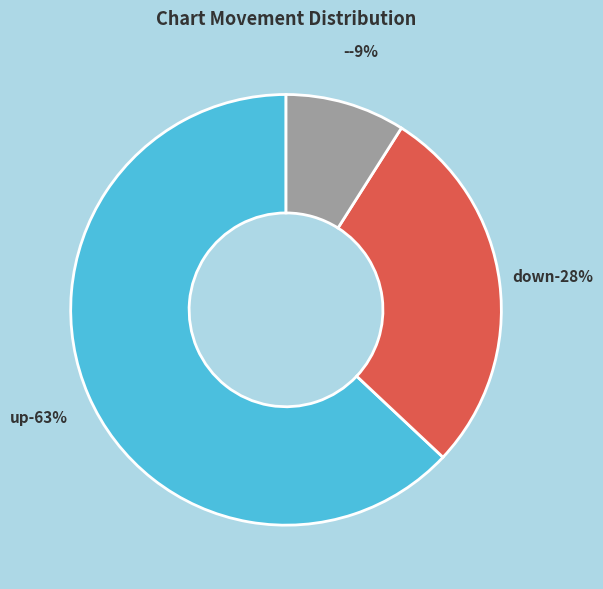

To the nearest percent, what portion does - represent?

9%